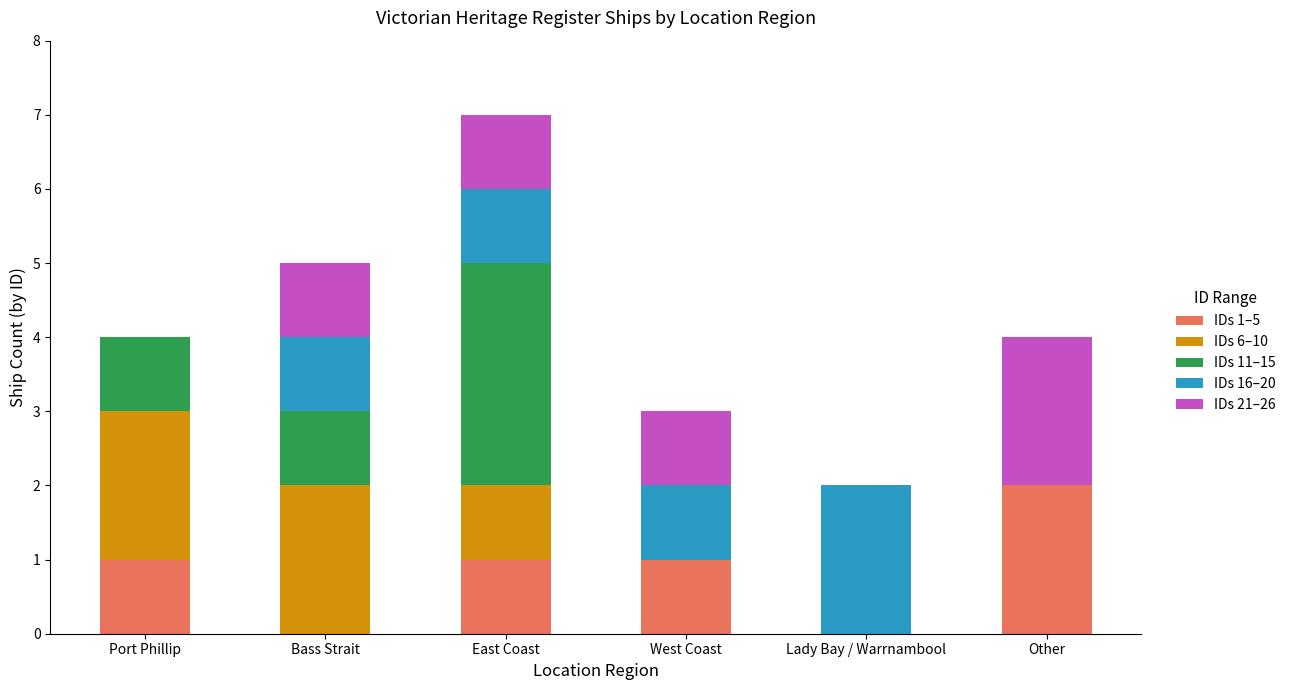

What is the total value across all series at Other?

4